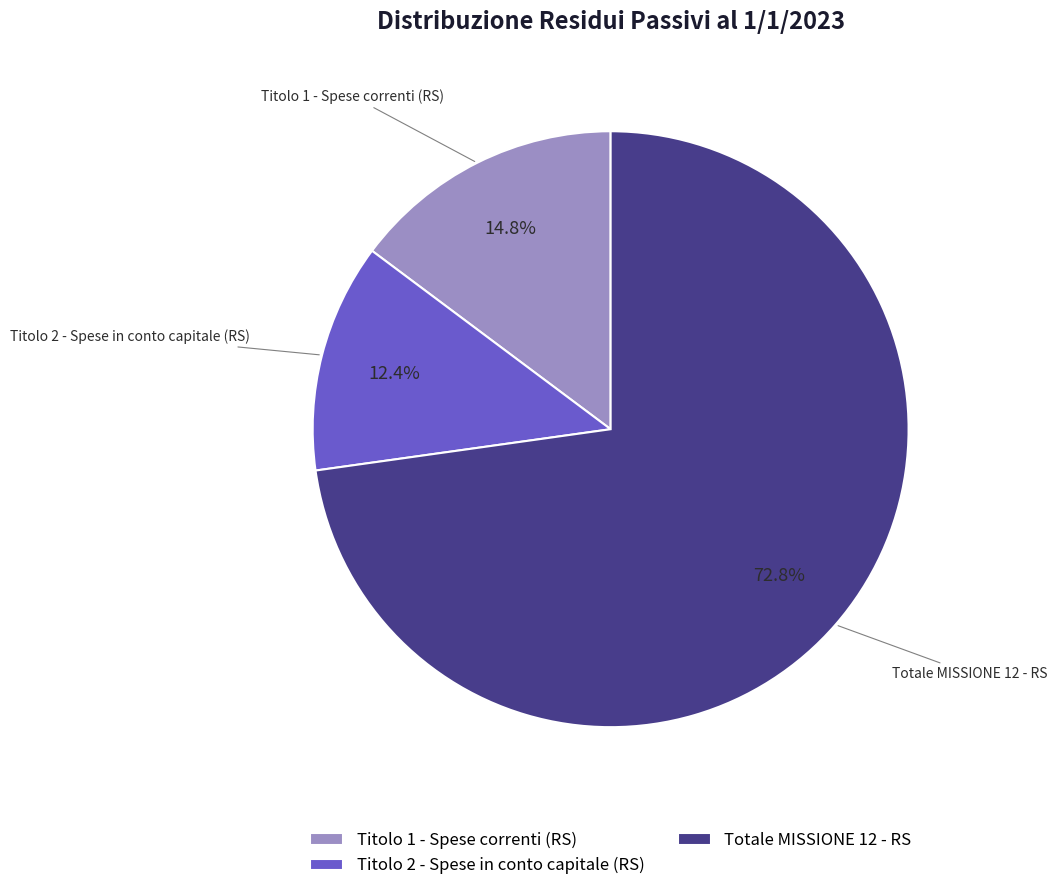

Does any single category account for the majority?

Yes